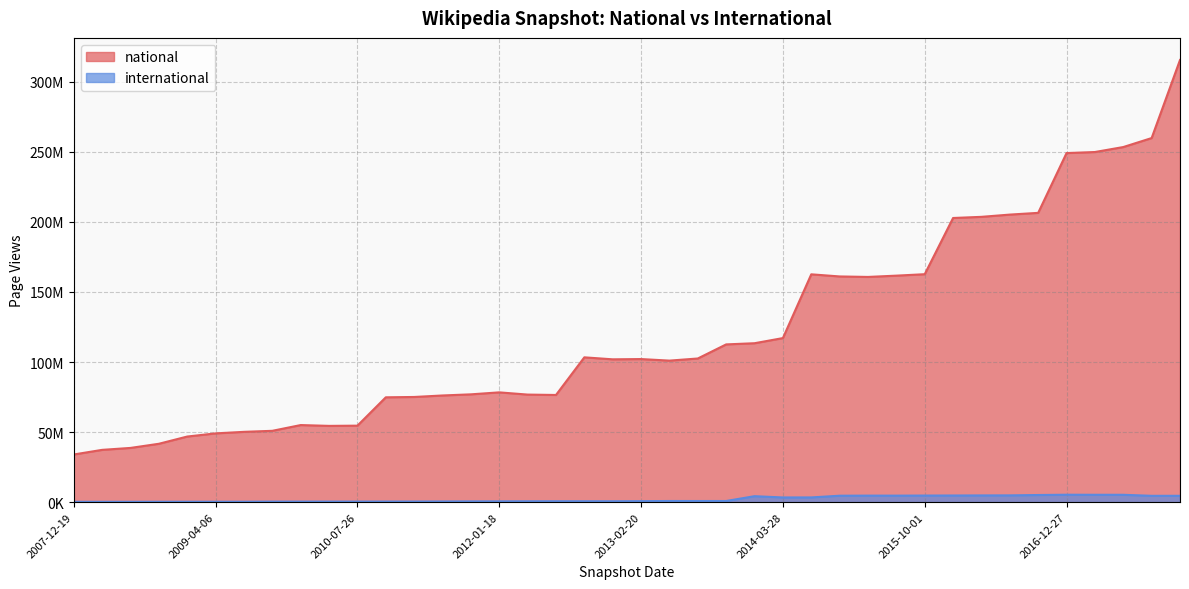

How many series are shown in this chart?

2